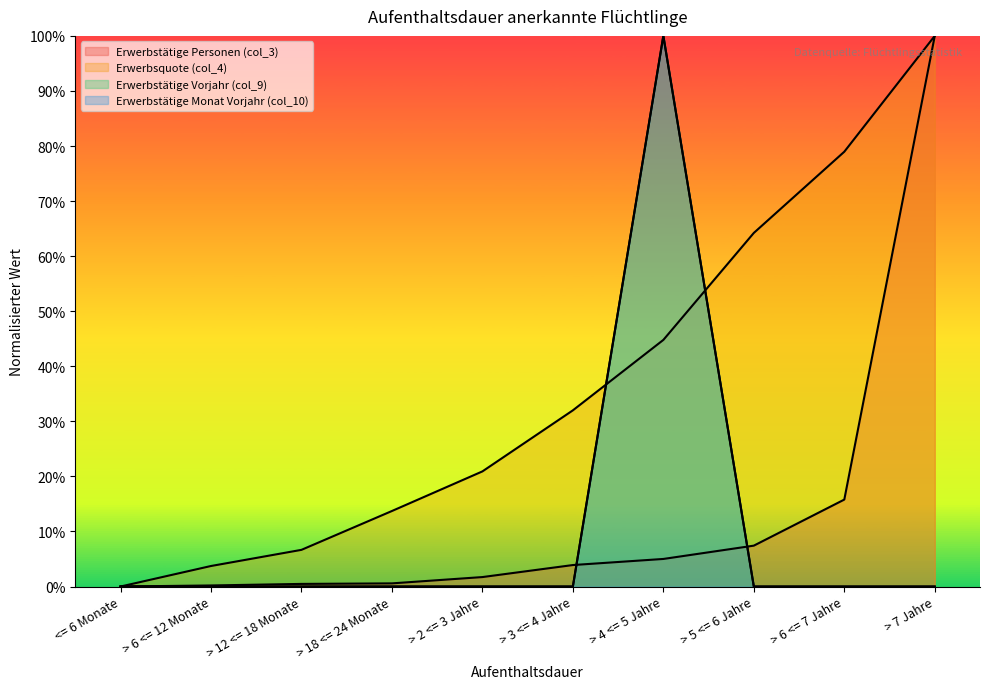

What is the label of the 4th point from the left?

> 18 <= 24 Monate